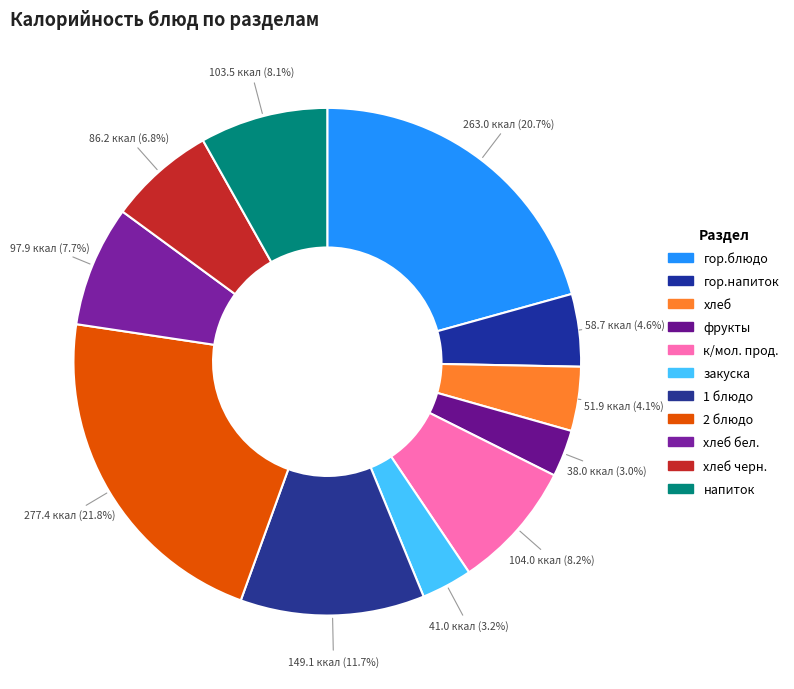

How many segments does this pie chart have?

11